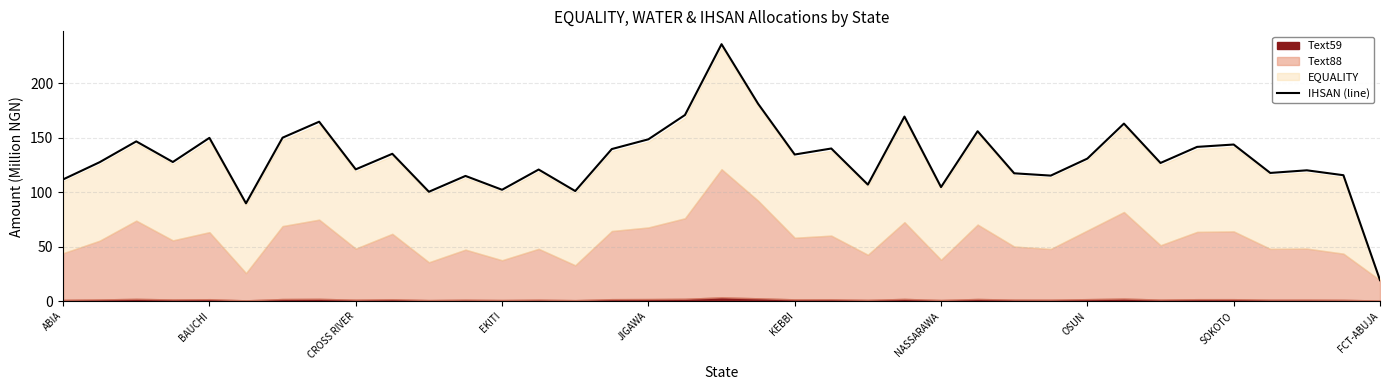

Read the IHSAN (line) value at SOKOTO.

143.8